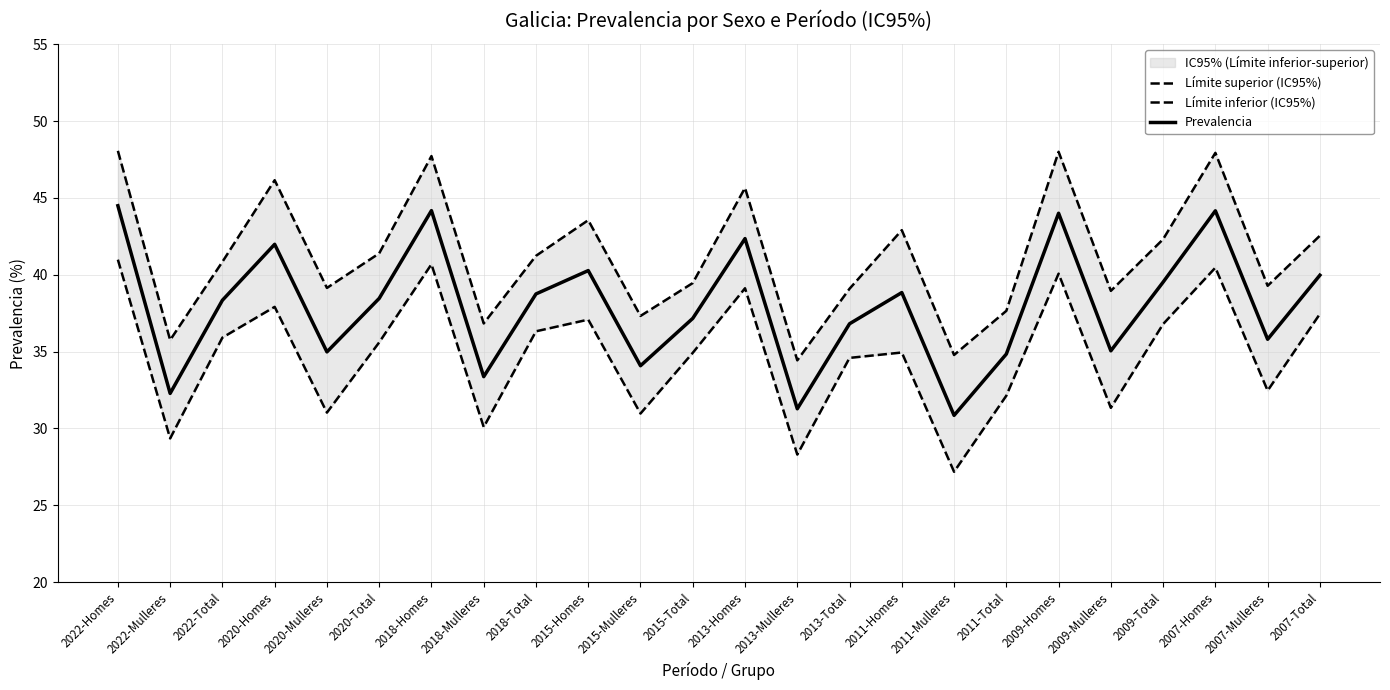

Rank the series by their average value, from highest to lowest.

Límite superior (IC95%), Prevalencia, Límite inferior (IC95%)